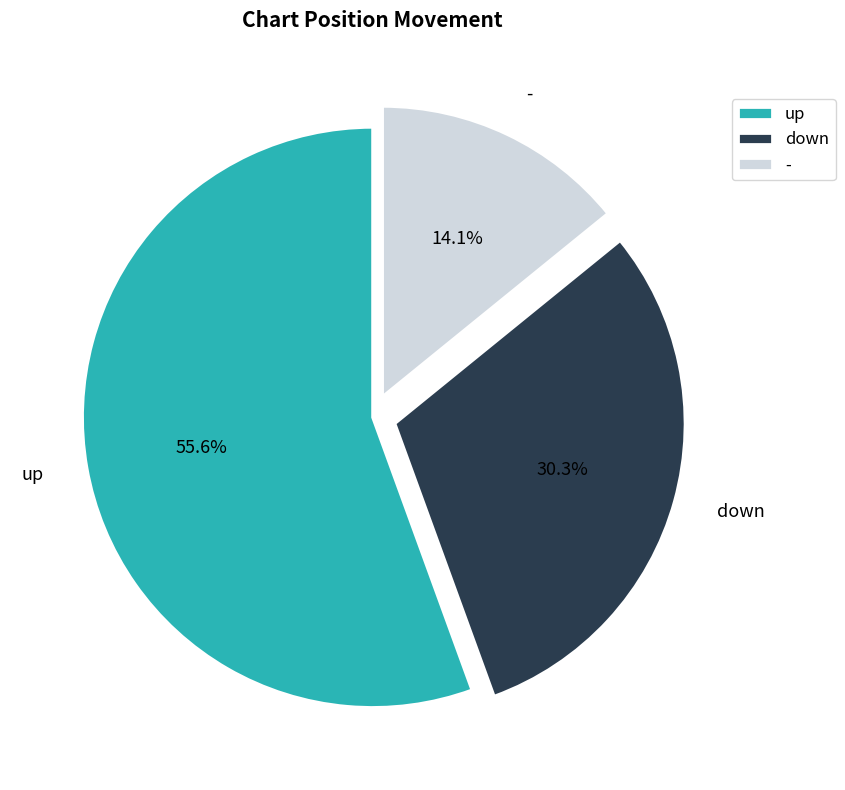

What percentage is the up slice, to the nearest percent?

56%